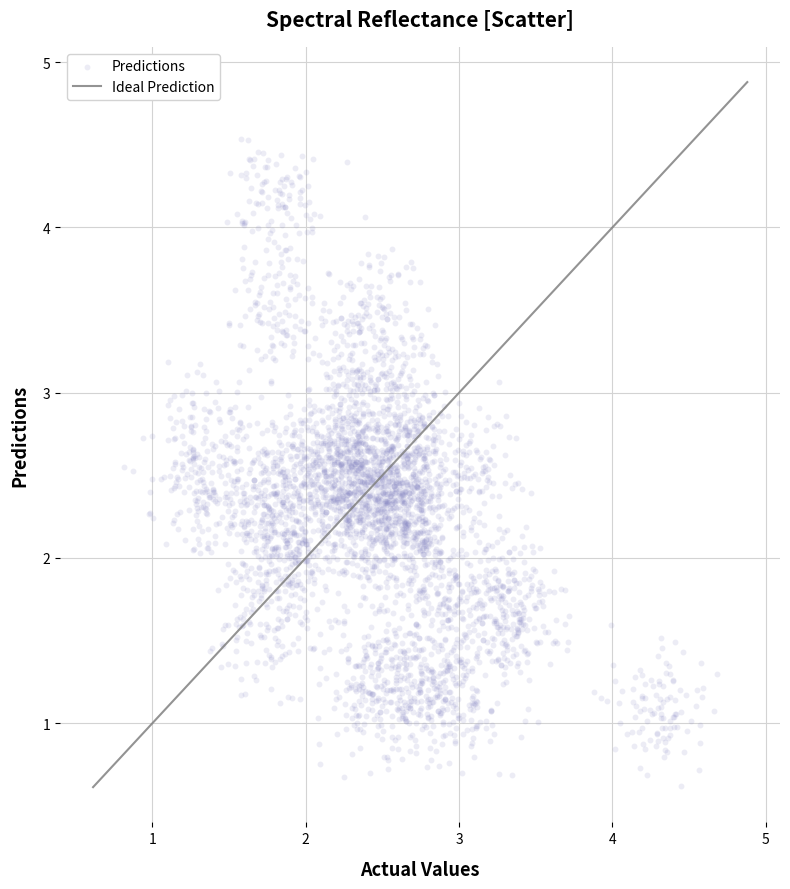

What is the range of Y values (max minus min)?

3.9